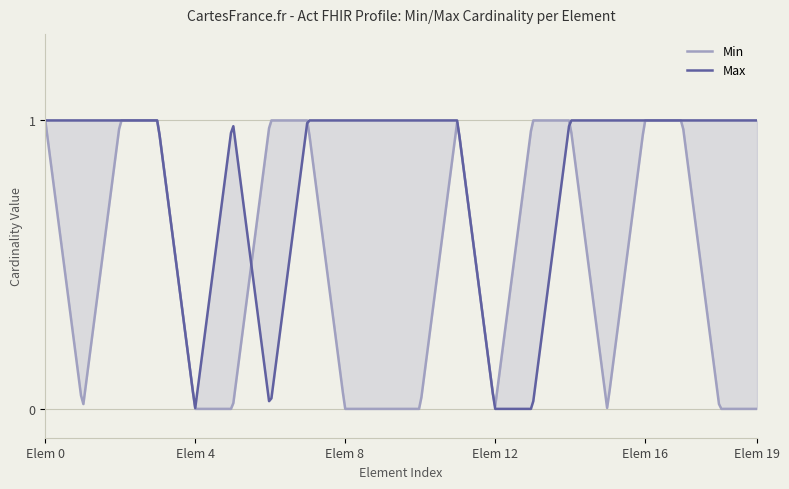

How many data points does each series have?

20